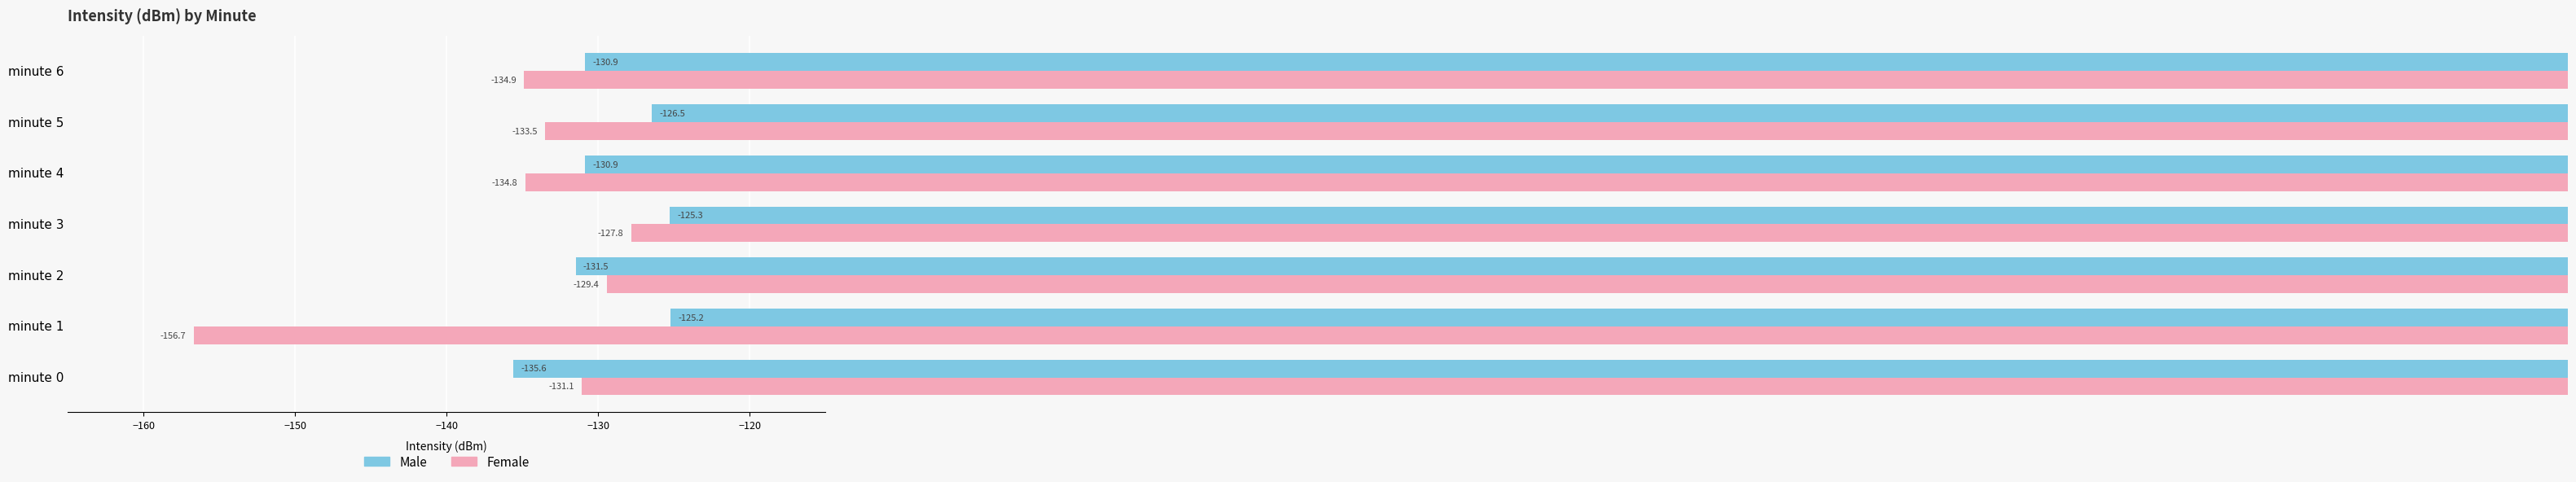

At how many categories does at least one series exceed -153?

7